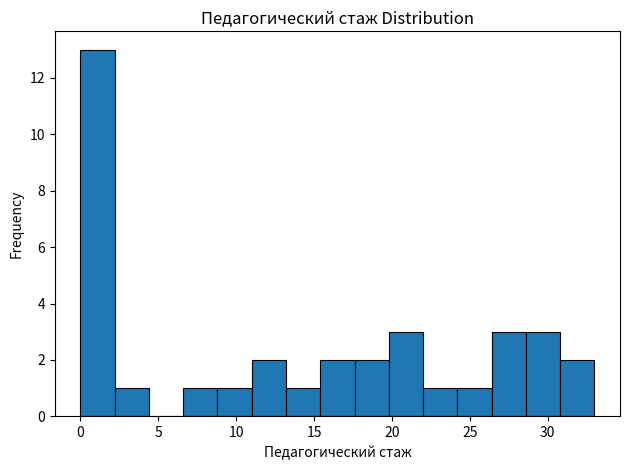

Reading left to right, transcribe this chart: for each bar, give the range it covers on the x-axis and its height. Neither the bar edges nor the heights are printed on the chart, so give them approximately, as read against the axes.

0.0 to 2.2: 13
2.2 to 4.4: 1
4.4 to 6.6: 0
6.6 to 8.8: 1
8.8 to 11.0: 1
11.0 to 13.2: 2
13.2 to 15.4: 1
15.4 to 17.6: 2
17.6 to 19.8: 2
19.8 to 22.0: 3
22.0 to 24.2: 1
24.2 to 26.4: 1
26.4 to 28.6: 3
28.6 to 30.8: 3
30.8 to 33.0: 2